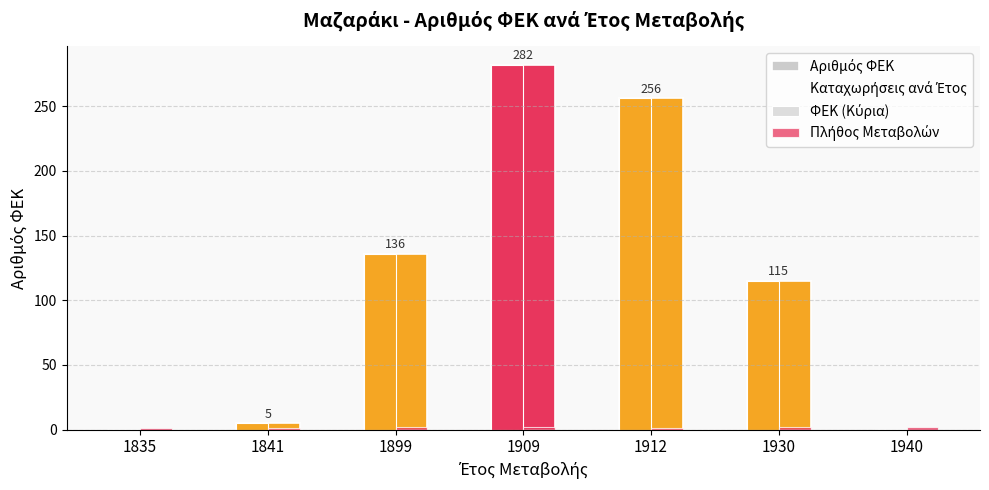

Are the bars grouped side by side (vs. stacked)?

Yes